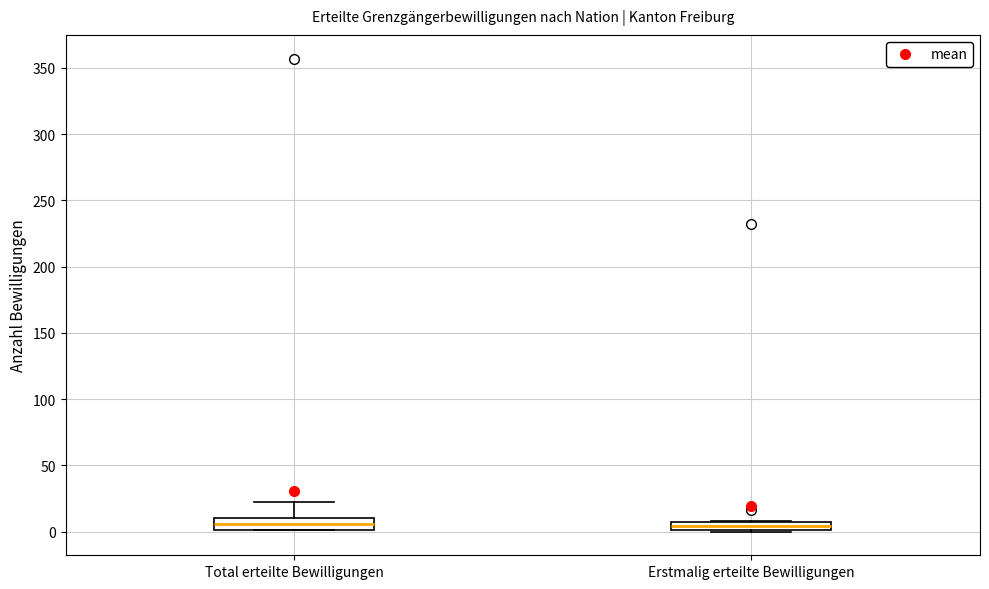

Where is the lower edge of the box for Total erteilte Bewilligungen on the y-axis? The values are not printed on the chart, so give them approximately, as read against the axis.

0